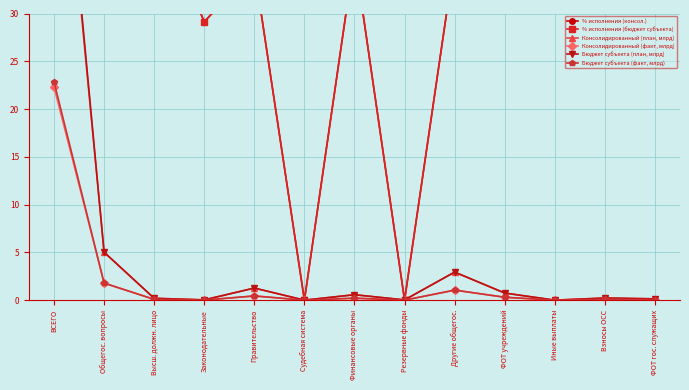

Between Резервные фонды and Судебная система, which is larger?

Резервные фонды